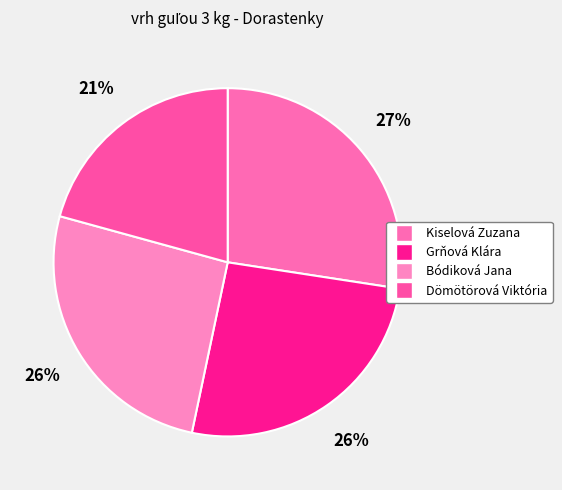

Is it true that Bódiková Jana is 26% of the pie?

True